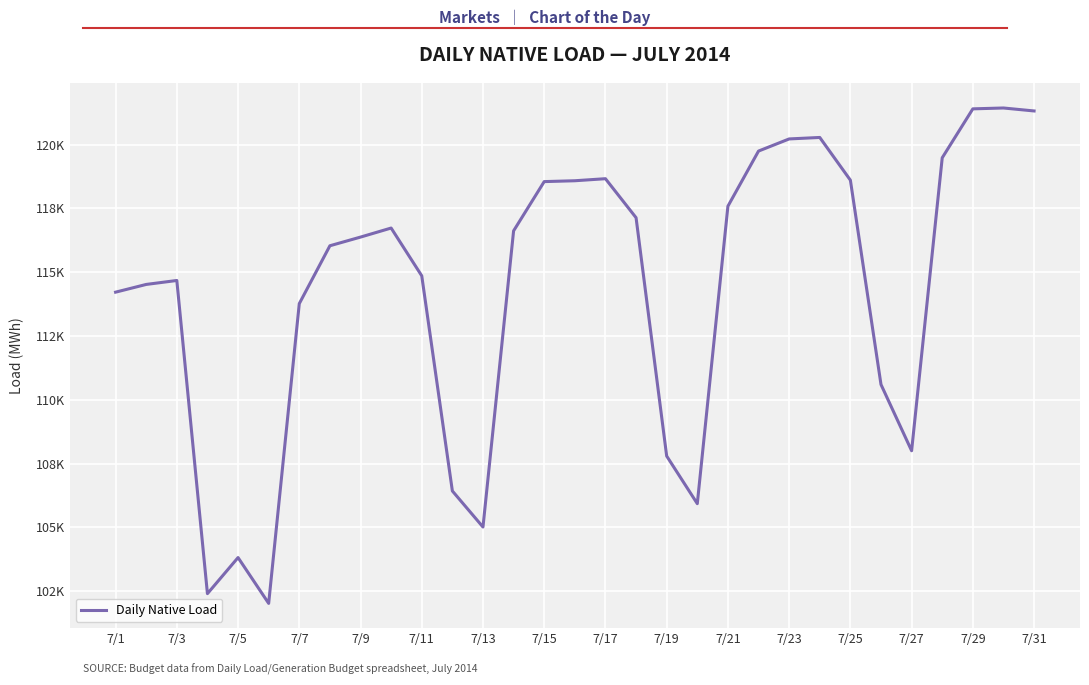

Does the chart display data point markers on the line(s)?

No